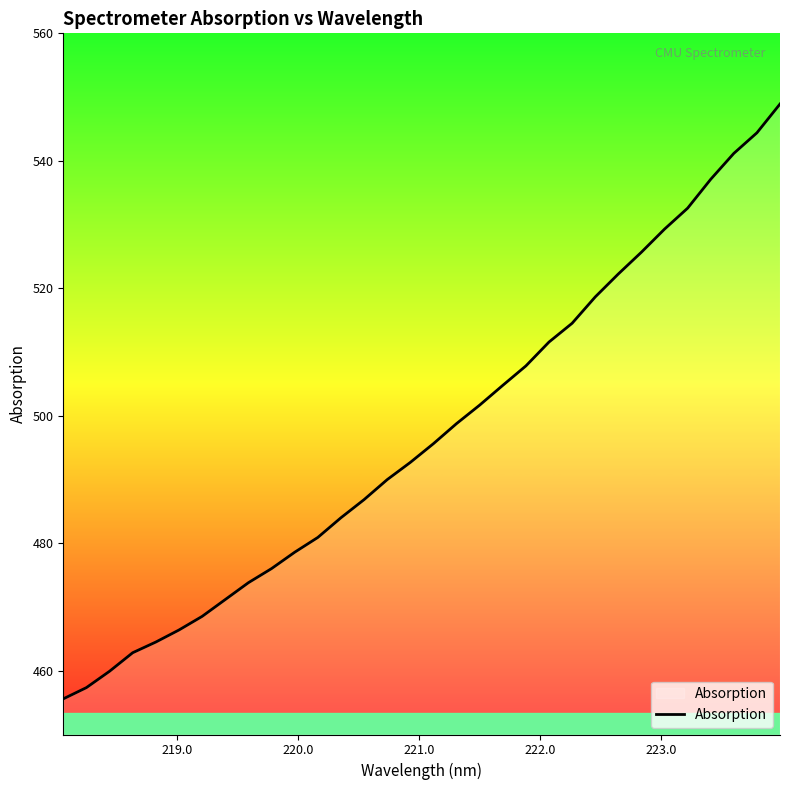

What is the difference between the maximum and second lowest values?

91.6